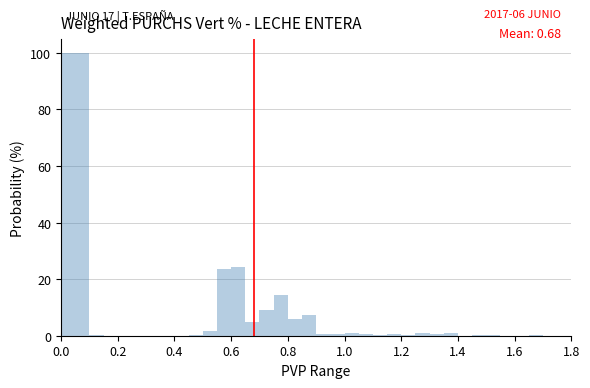

Read against the x-axis, roughly where is the centre of the tallest bar?

0.06